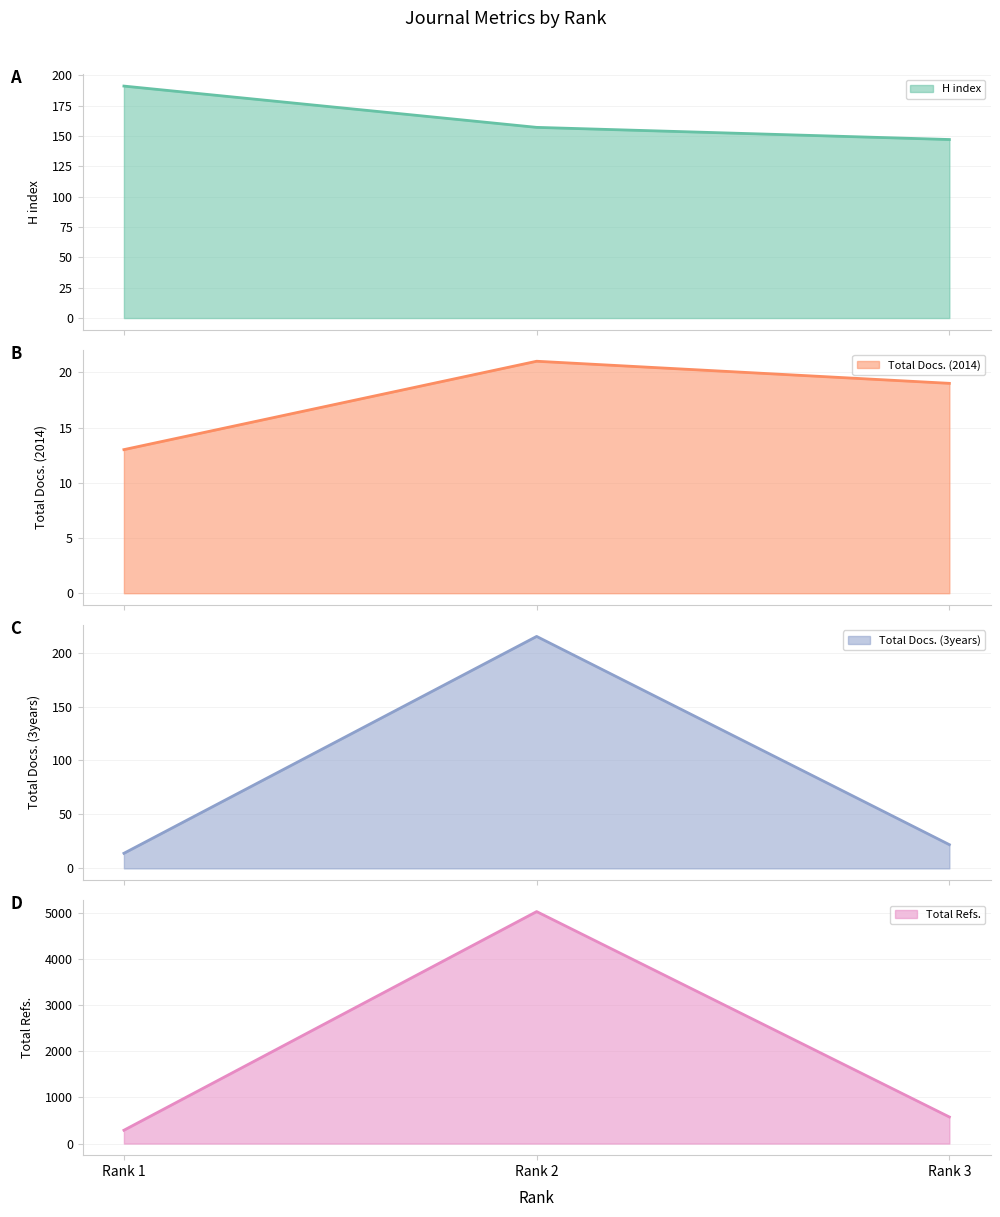

Reading right to left, transcribe all the data shown in this chart.

H index: Rank 3=147	Rank 2=157	Rank 1=191
Total Docs. (2014): Rank 3=19	Rank 2=21	Rank 1=13
Total Docs. (3years): Rank 3=22	Rank 2=215	Rank 1=14
Total Refs.: Rank 3=576	Rank 2=5026	Rank 1=289